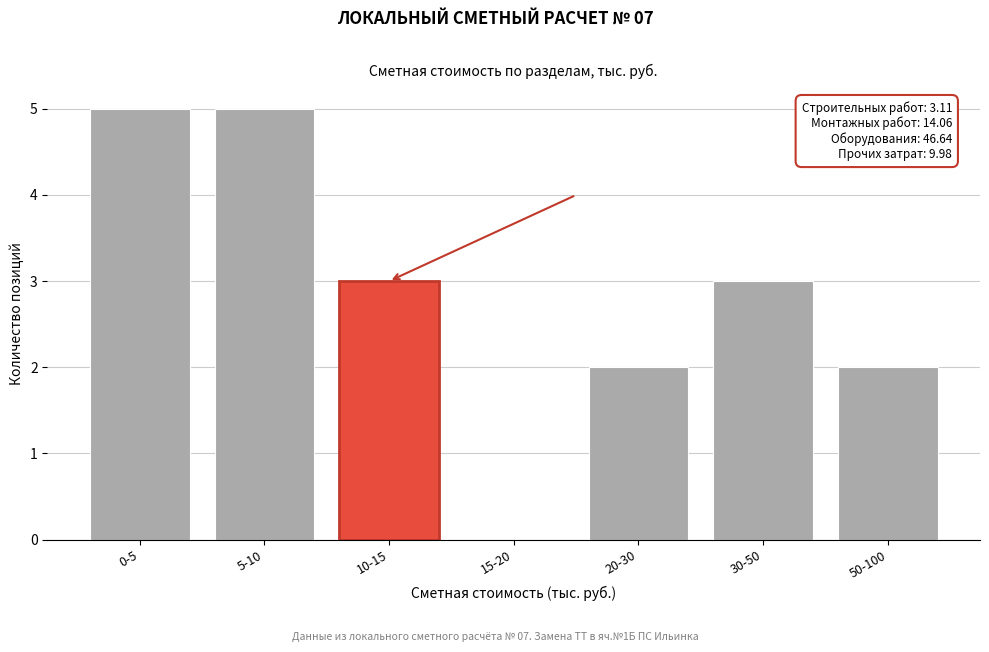

Reading left to right, what are all the values shown in this chart?

0-5=5	5-10=5	10-15=3	15-20=0	20-30=2	30-50=3	50-100=2